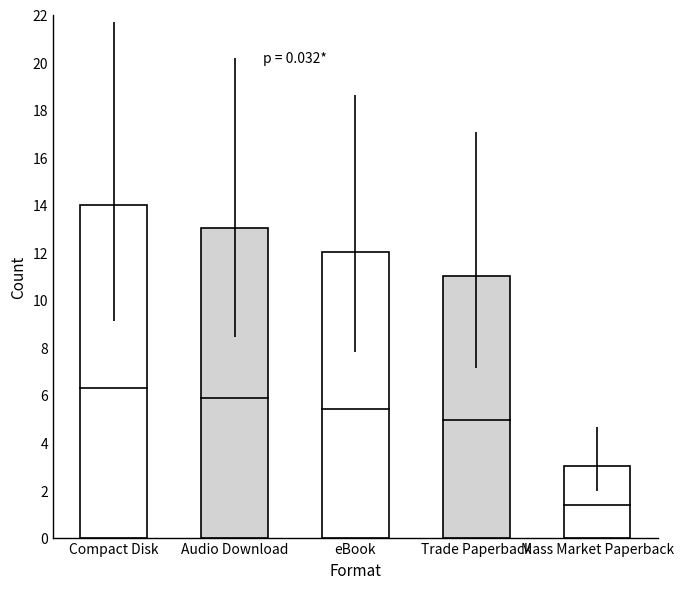

True or false: the data shows 13 at Audio Download.

True